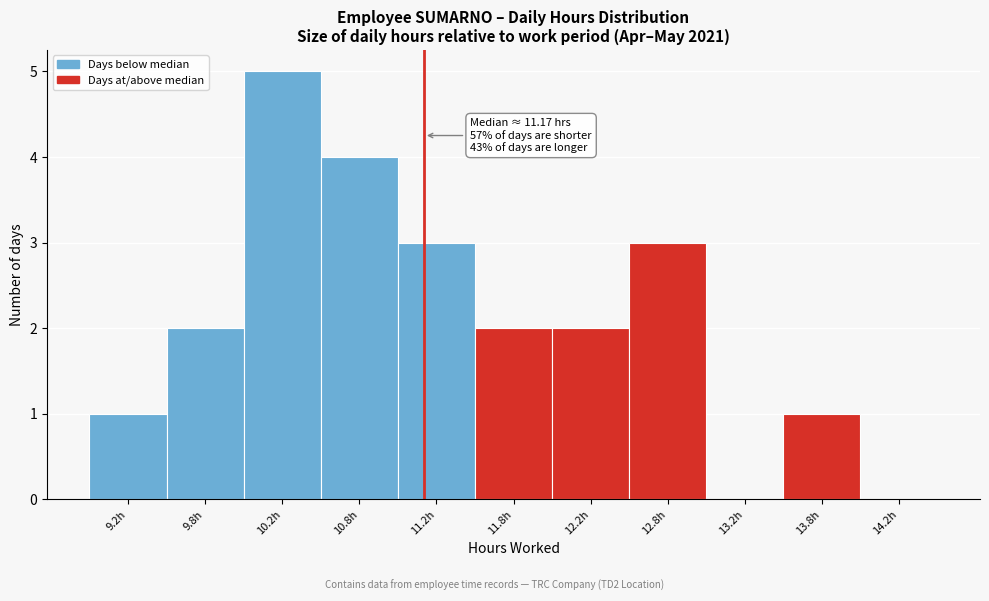

Over which range of the x-axis is the bar tallest?

10.0 to 10.5